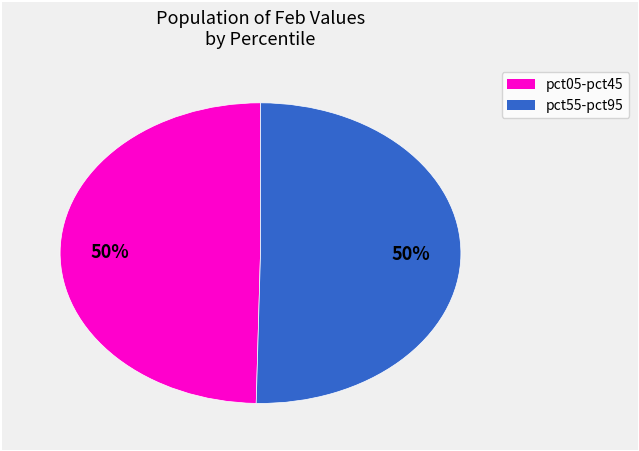

To the nearest percent, what is the average slice percentage?

50%